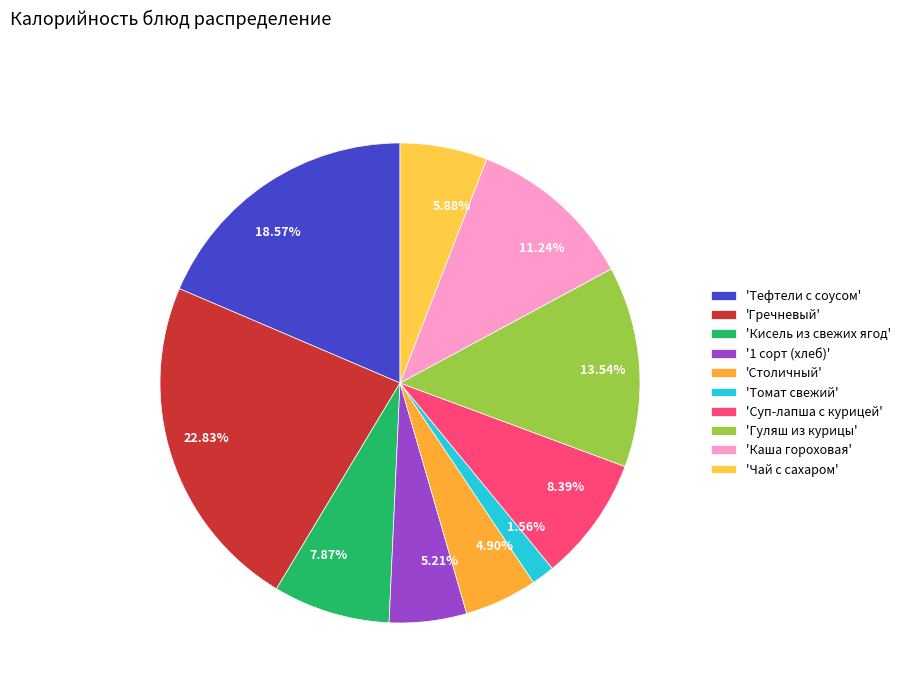

Count the number of slices in the pie.

10